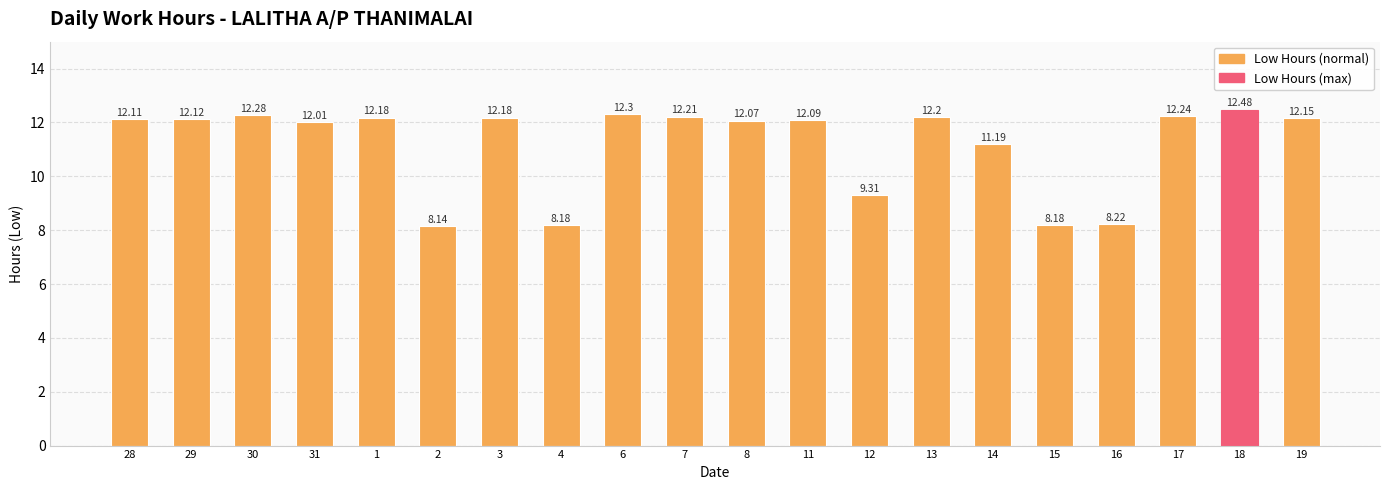

At which category does the chart reach its peak across all series?

18